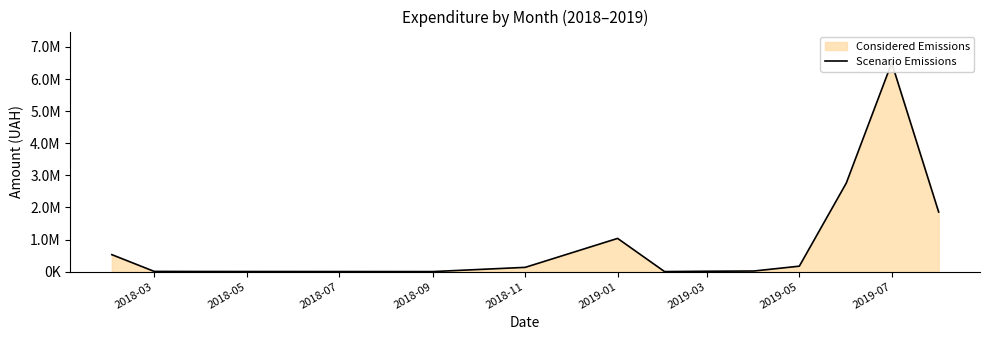

What is the greatest value displayed?

6505421.8